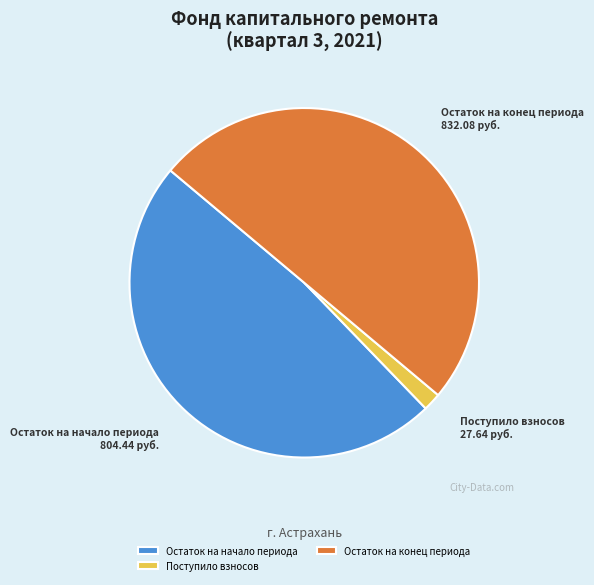

True or false: Остаток на конец периода accounts for 50% of the total.

True